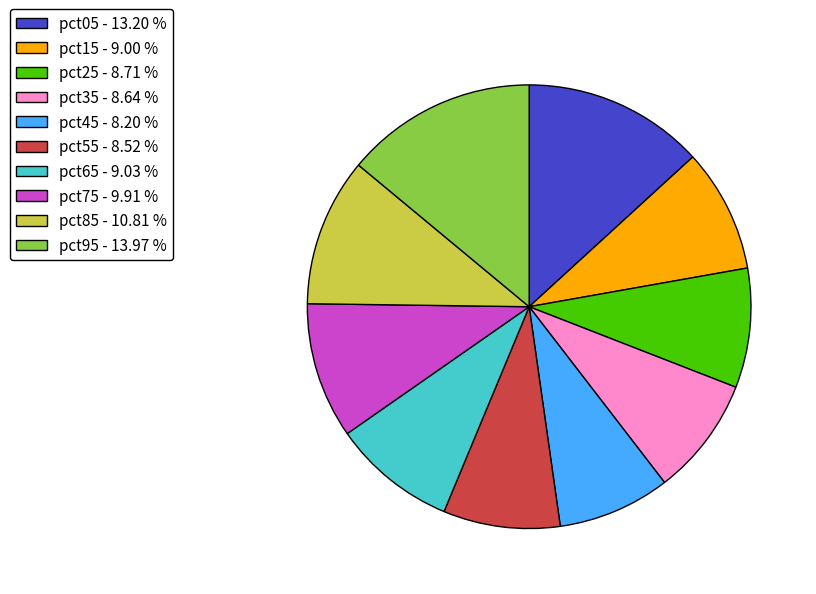

Between pct55 - 8.52 % and pct95 - 13.97 %, which is larger?

pct95 - 13.97 %